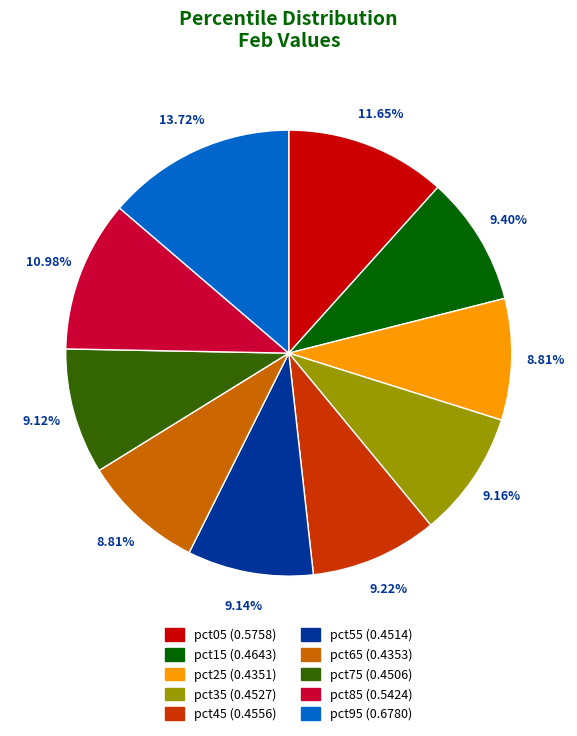

To the nearest percent, what is the difference between the pct85 and pct45 slice percentages?

2%